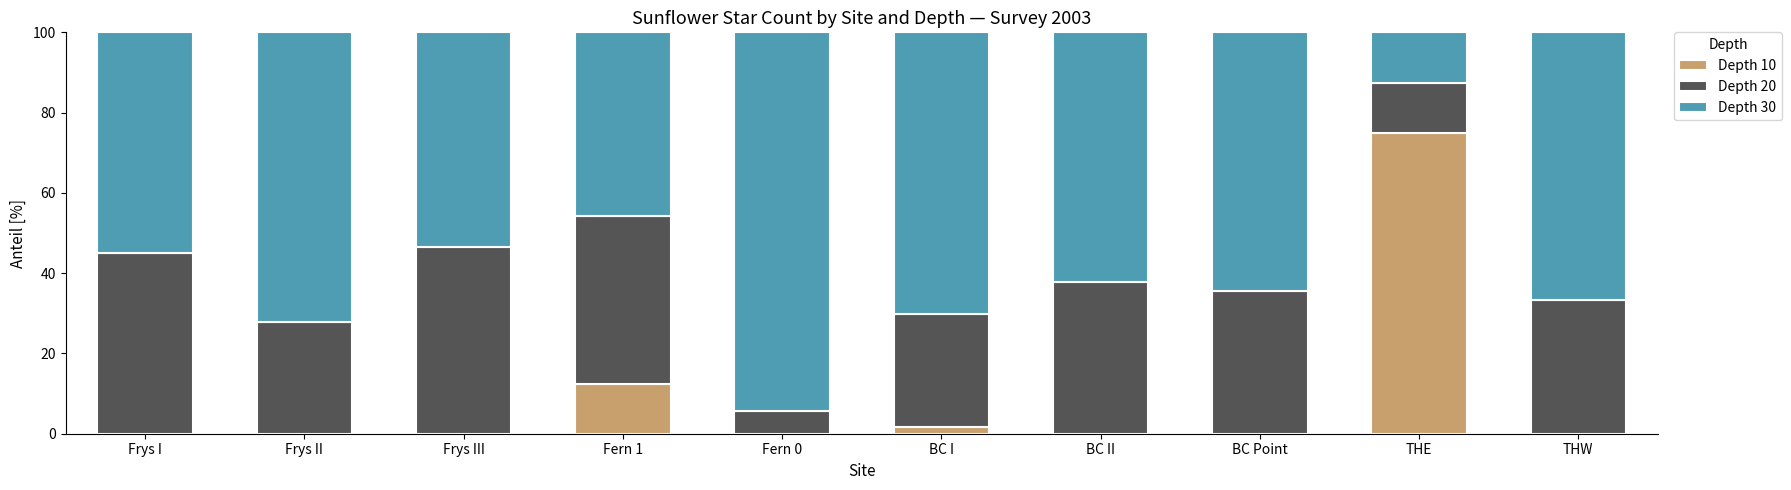

What is the total value across all series at BC Point?

100.0